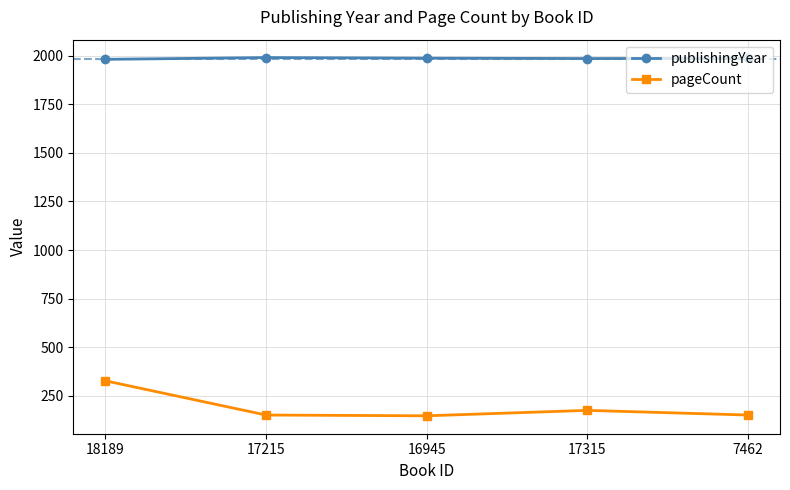

True or false: publishingYear and pageCount intersect in this chart.

False